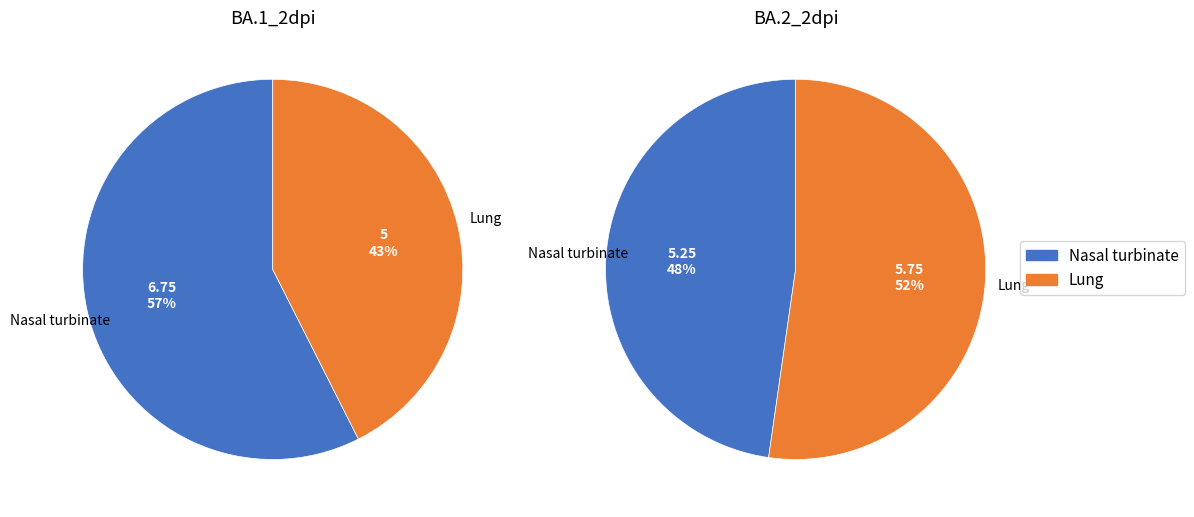

Between Lung and Nasal turbinate, which is larger?

Nasal turbinate